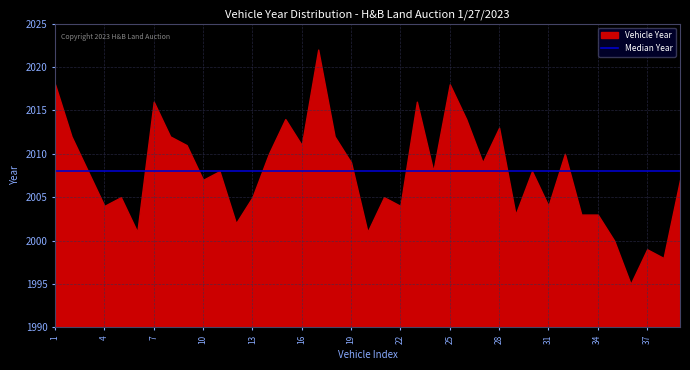

Reading right to left, what are all the values shown in this chart?

39=2007	38=1998	37=1999	36=1995	35=2000	34=2003	33=2003	32=2010	31=2004	30=2008	29=2003	28=2013	27=2009	26=2014	25=2018	24=2008	23=2016	22=2004	21=2005	20=2001	19=2009	18=2012	17=2022	16=2011	15=2014	14=2010	13=2005	12=2002	11=2008	10=2007	9=2011	8=2012	7=2016	6=2001	5=2005	4=2004	3=2008	2=2012	1=2018